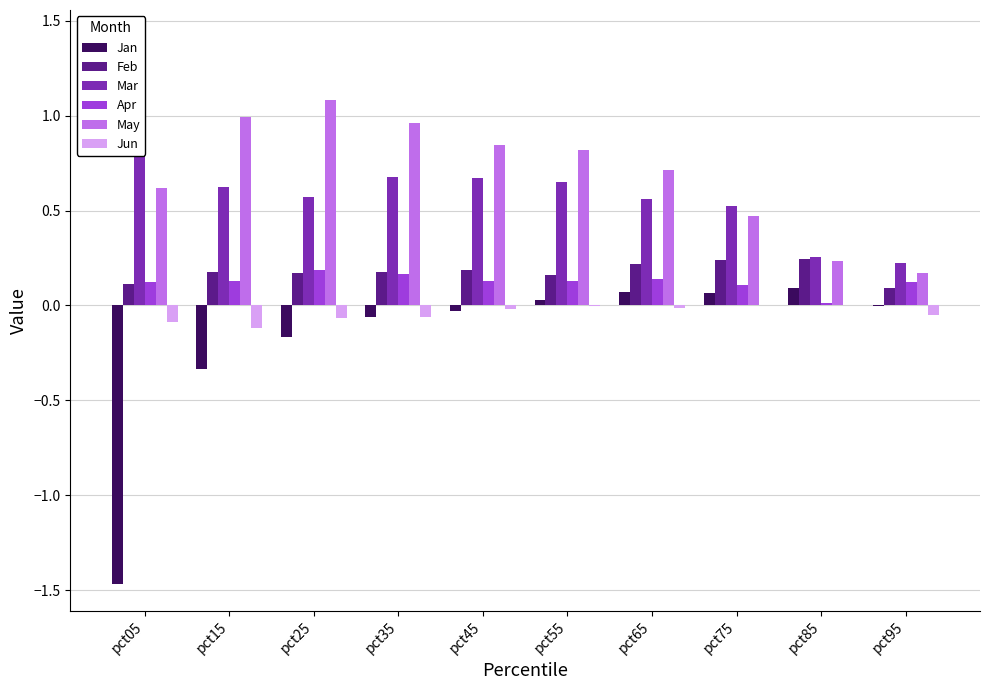

True or false: Jun has a value of -0.0 at pct95.

False